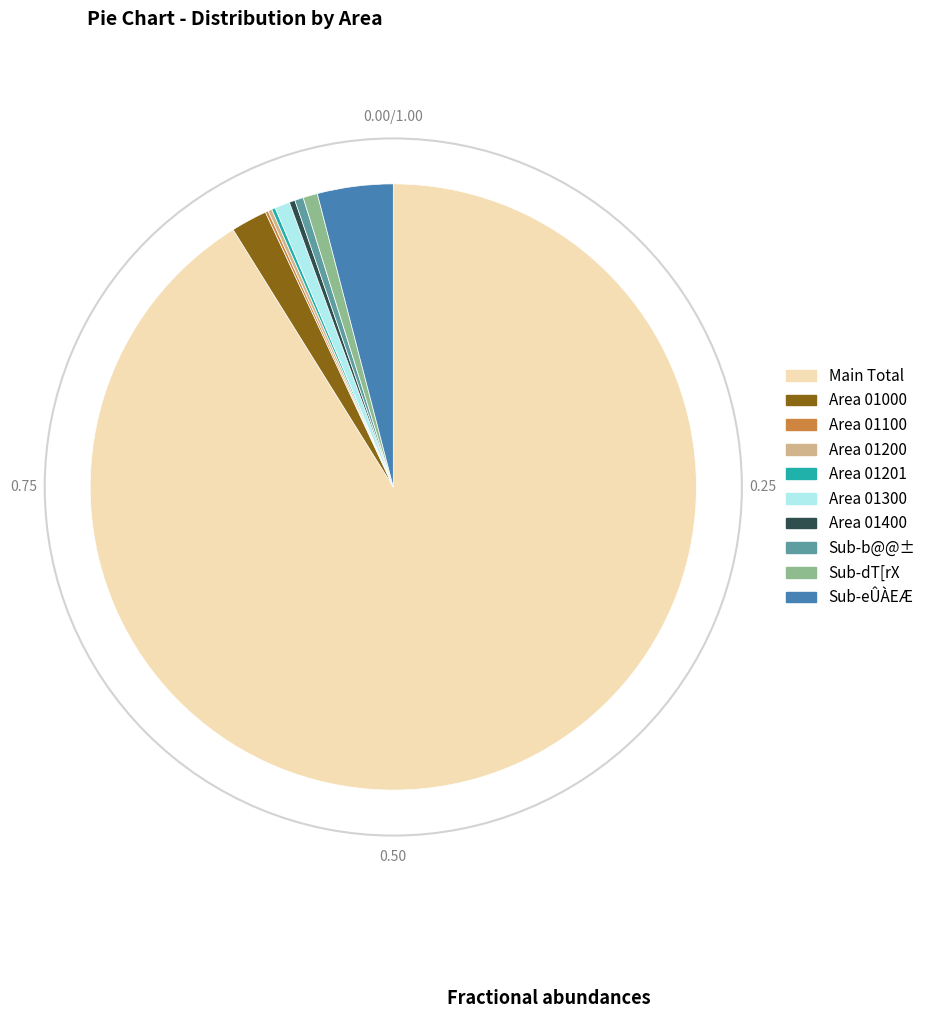

What is the largest slice in the pie chart?

Main Total